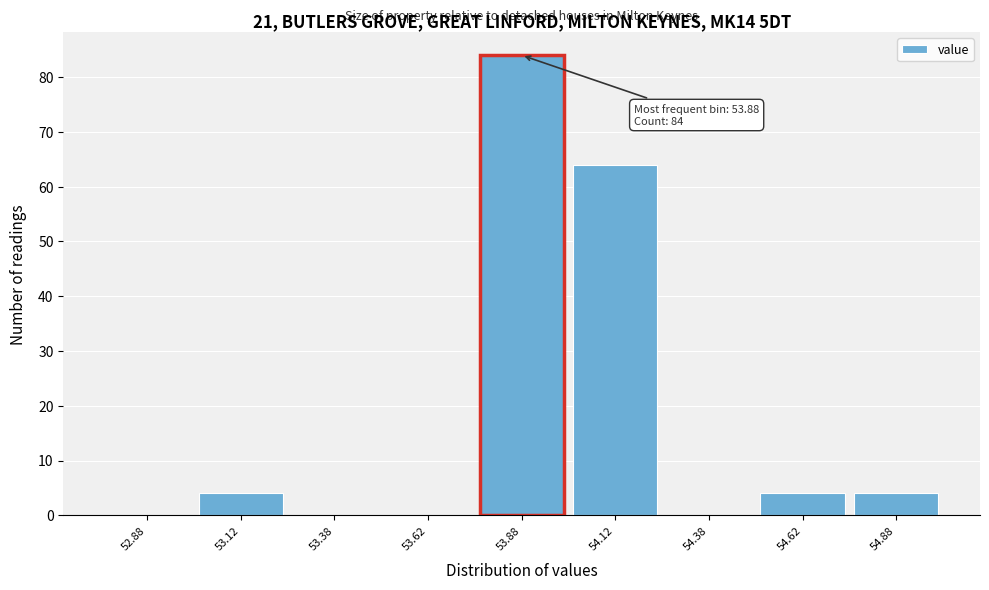

Over which range of the x-axis is the bar tallest?

53.75 to 54.00